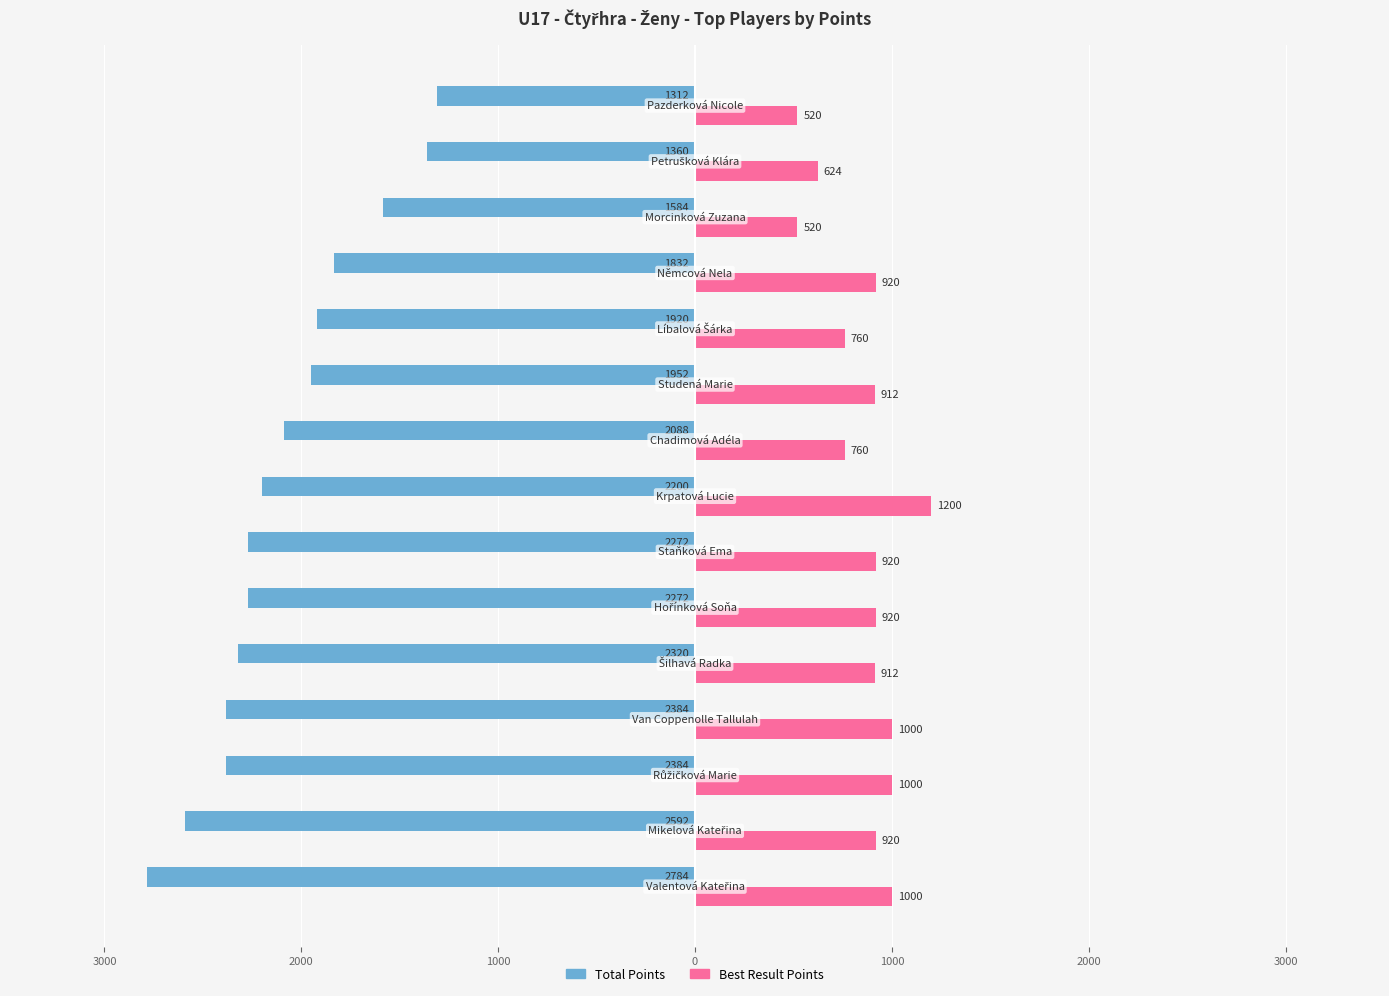

Which series has the widest spread of values?

Total Points